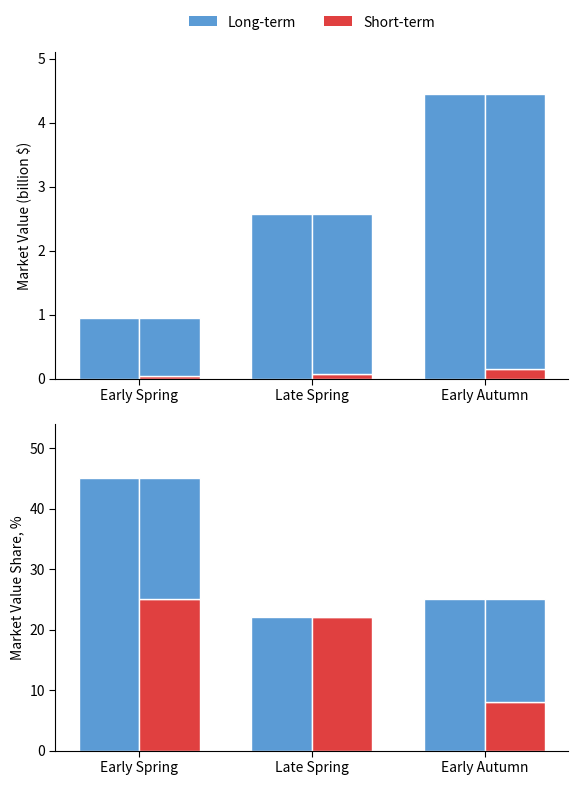

What is the spread (max minus min) of values at Early Autumn?

17